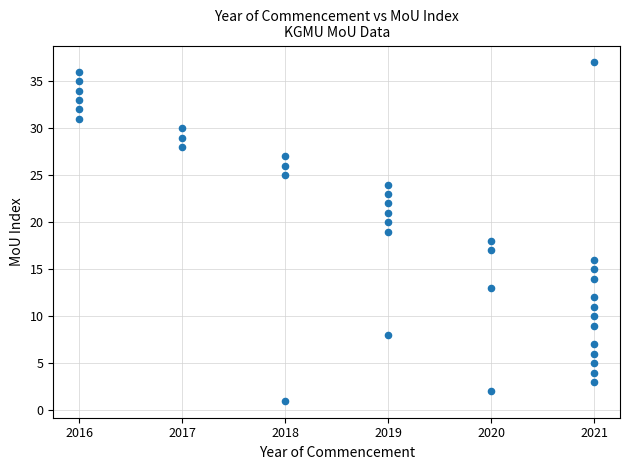

What is the range of X values (max minus min)?

5